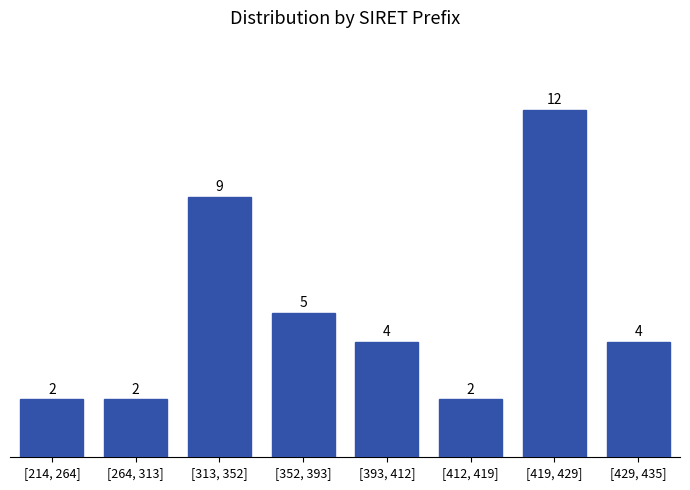

Reading left to right, list all the values displayed in this chart.

[214, 264]=2	[264, 313]=2	[313, 352]=9	[352, 393]=5	[393, 412]=4	[412, 419]=2	[419, 429]=12	[429, 435]=4